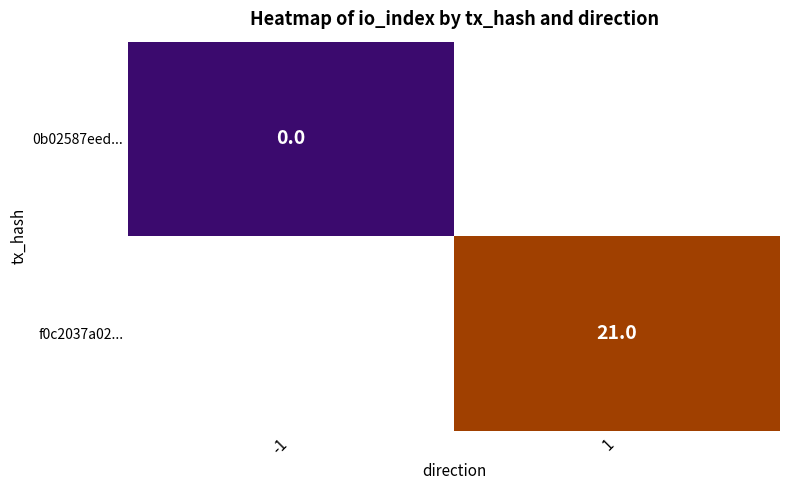

The f0c2037a02... series shows 38 at 1. True or false?

False